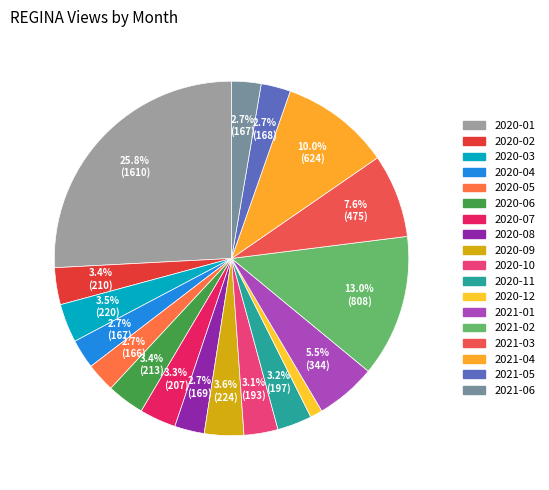

Which slice is the largest?

2020-01